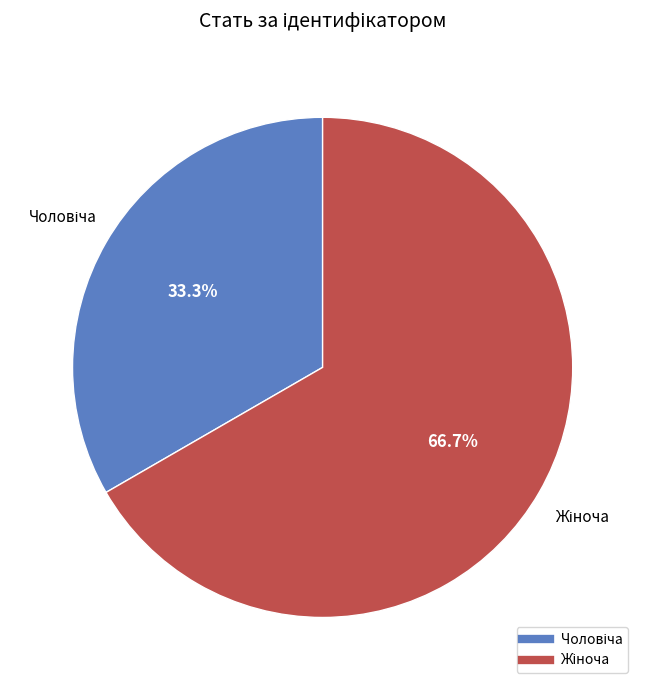

Is there a majority slice in this chart?

Yes